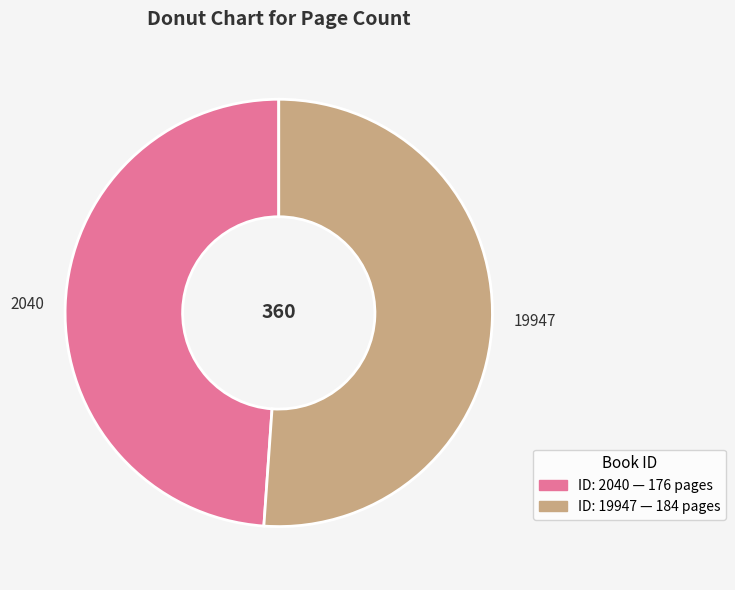

True or false: 19947 accounts for 60% of the total.

False